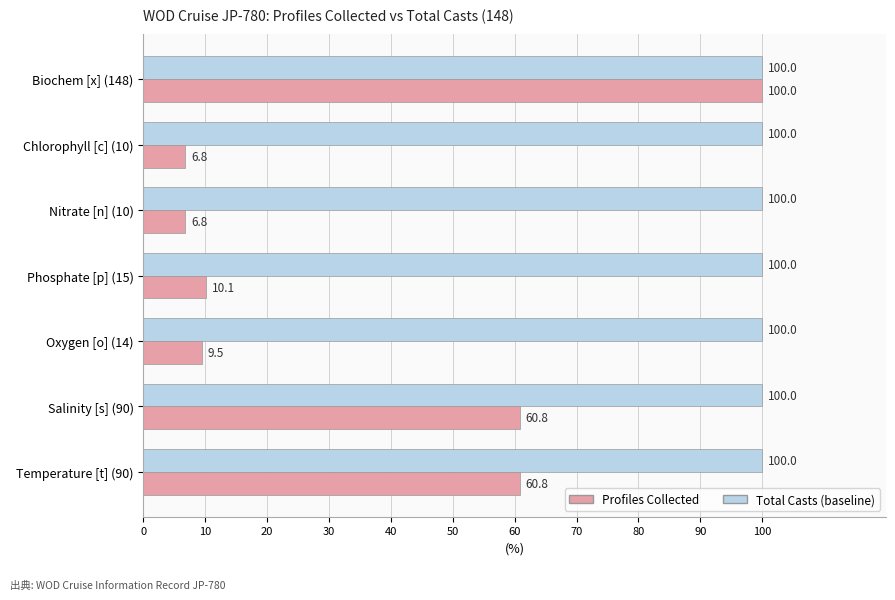

Is it true that Profiles Collected equals 9.5 at Oxygen [o] (14)?

True